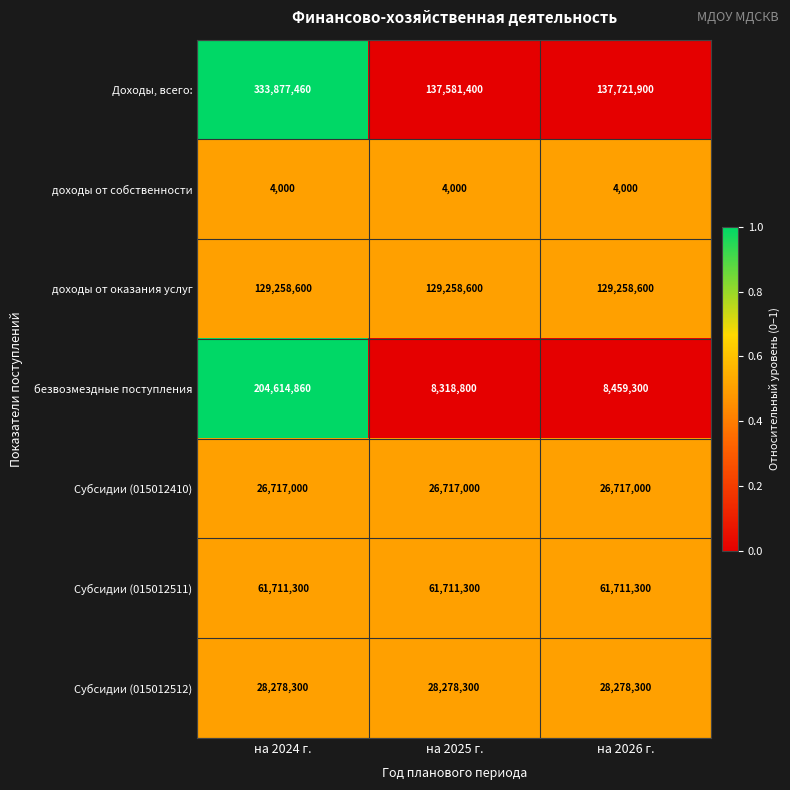

How many distinct data groups are displayed?

7